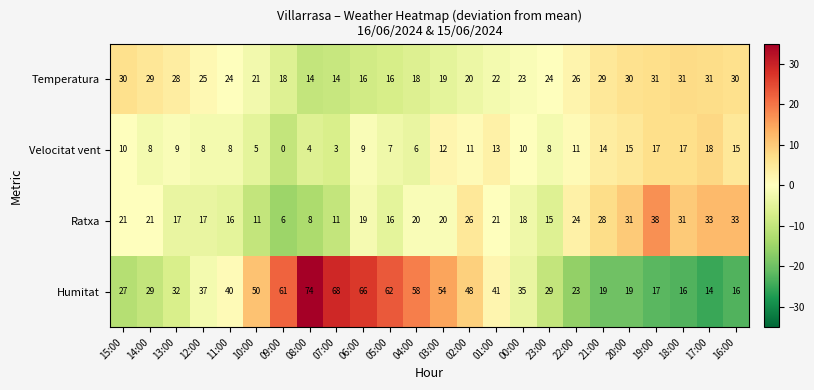

Is it true that Velocitat vent equals 3 at 22:00?

False